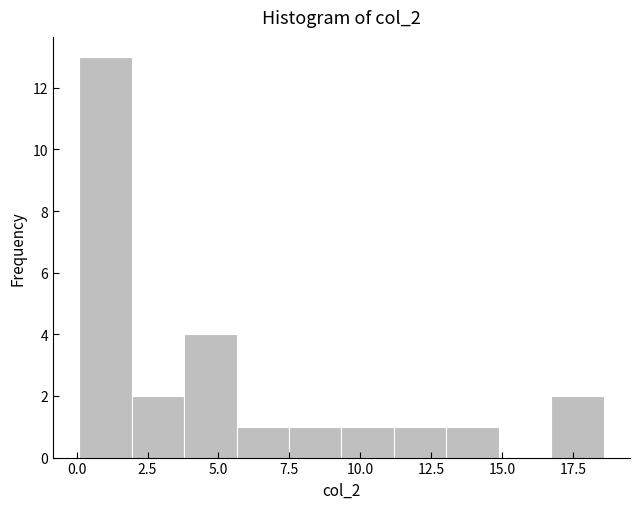

Around what value on the x-axis is the tallest bar? Give the approximate position of its centre, as read against the axis.

1.0